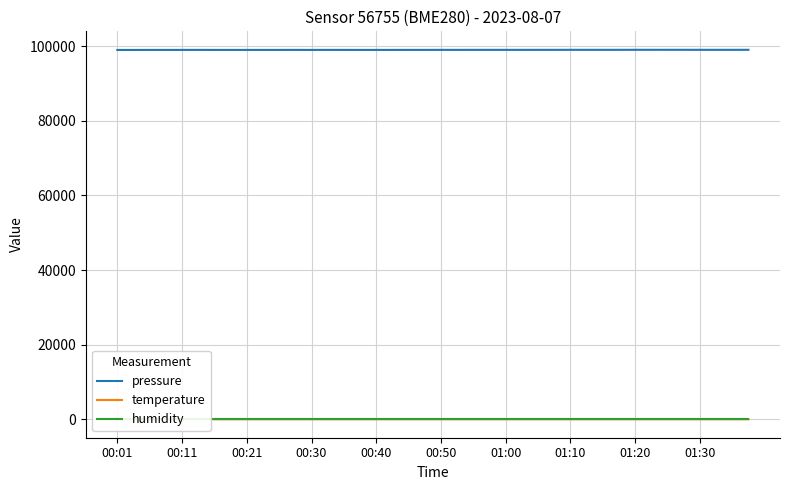

Reading right to left, list all the values displayed in this chart.

pressure: 99039.1	99035.2	99035.6	99036.4	99041.3	99039.6	99040.4	99041.5	99037.3	99035.4	99033.0	99036.9	99030.1	99027.4	99024.2	99025.9	99026.6	99025.1	99023.3	99024.9	99017.1	99016.2	99013.3	99010.2	99011.7	99015.4	99019.4	99009.8	99017.7	99010.7	99011.1	99010.9	99011.2	99009.4	99017.9	99013.1	99009.5	99010.7	99000.9	99003.4
temperature: 12.8	12.9	12.8	12.8	12.8	12.8	12.8	12.8	12.8	12.8	12.8	12.8	12.8	12.8	12.7	12.8	12.8	12.8	12.8	12.8	12.9	12.9	12.9	13.0	12.9	13.0	13.0	13.0	13.1	13.1	13.1	13.1	13.2	13.2	13.3	13.3	13.3	13.3	13.4	13.4
humidity: 100.0	100.0	100.0	100.0	100.0	100.0	100.0	100.0	100.0	100.0	100.0	100.0	100.0	100.0	100.0	100.0	100.0	100.0	100.0	100.0	100.0	100.0	100.0	100.0	100.0	100.0	100.0	100.0	100.0	100.0	100.0	100.0	100.0	100.0	100.0	100.0	100.0	100.0	100.0	100.0